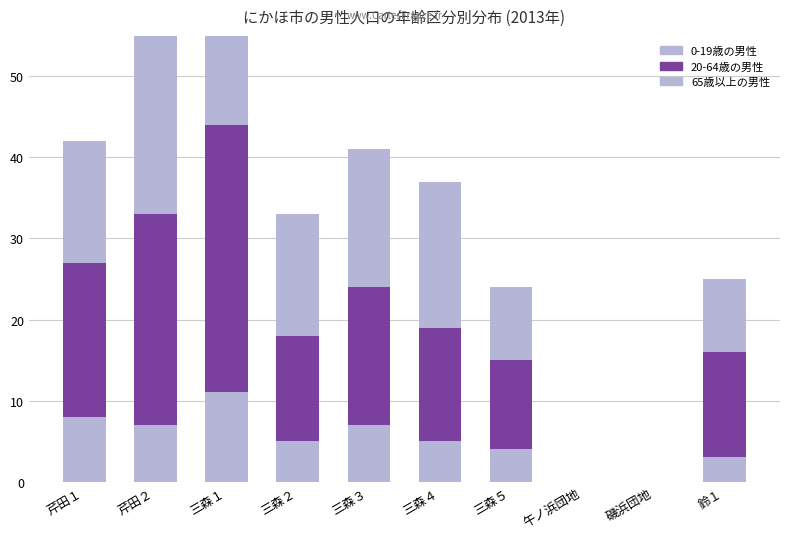

What is the difference between the highest and lowest values at 三森３?

10